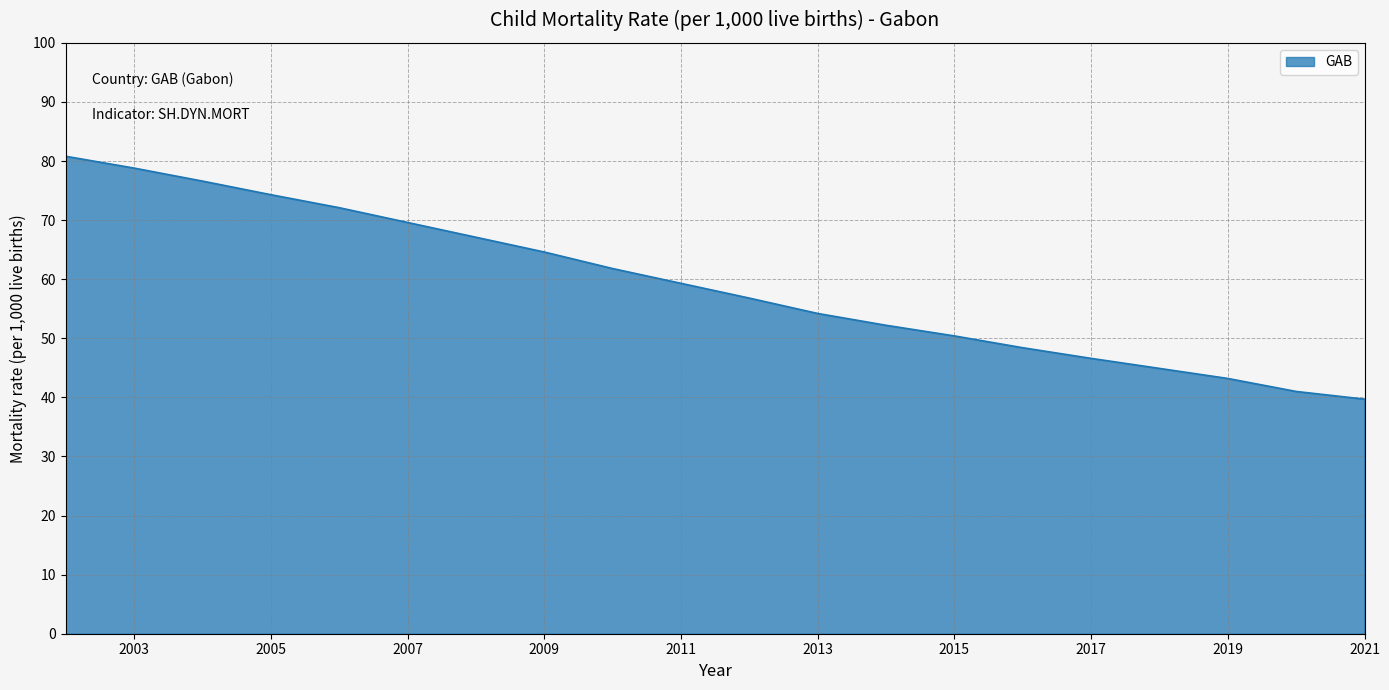

What is the greatest value displayed?

80.8